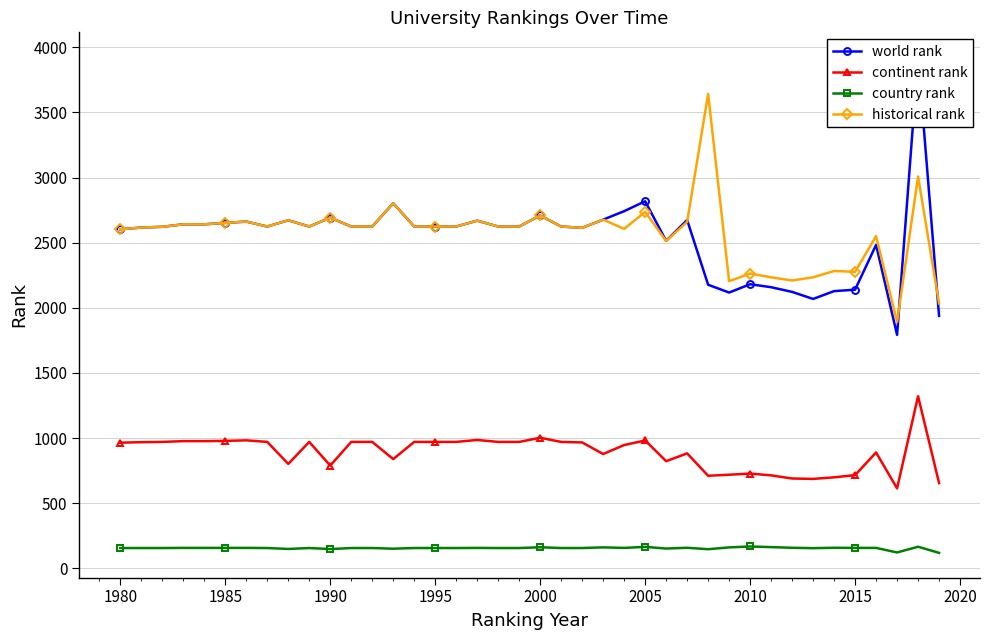

True or false: country rank has more than 0 points higher than both neighbors.

True